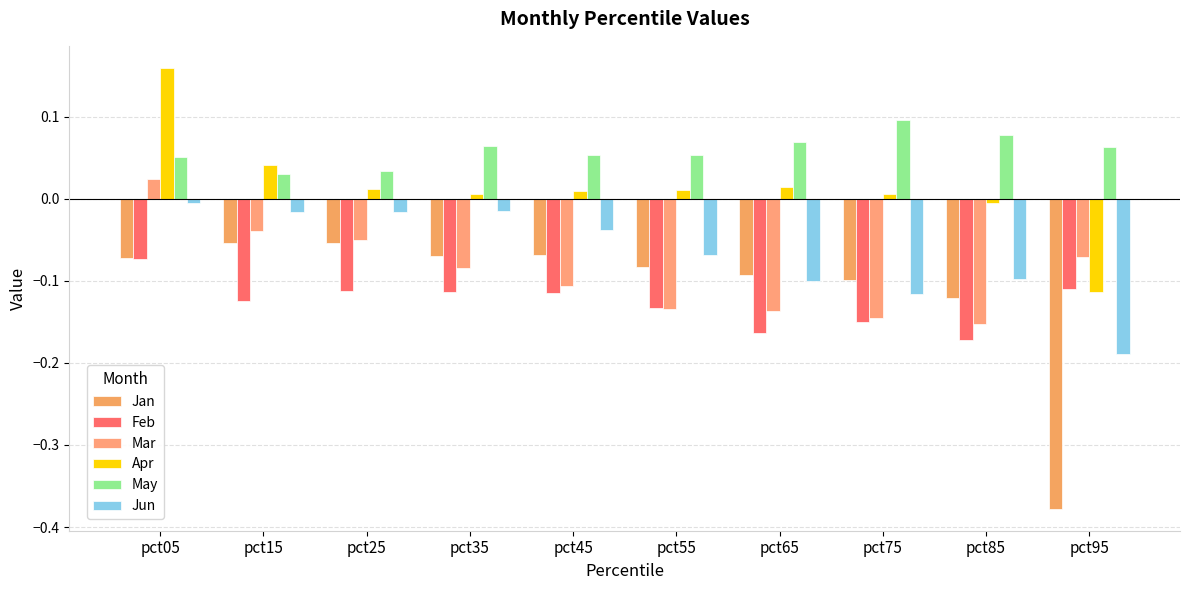

How many positive values does the Apr series have?

8